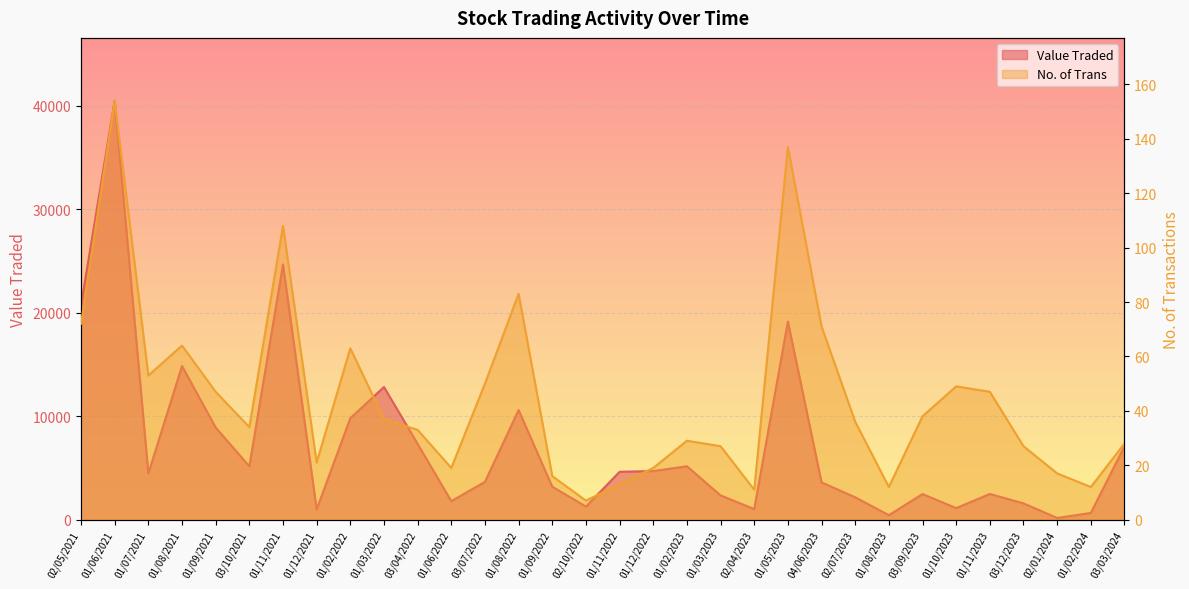

What is the value of the Value Traded point at the 14th from the left?

10591